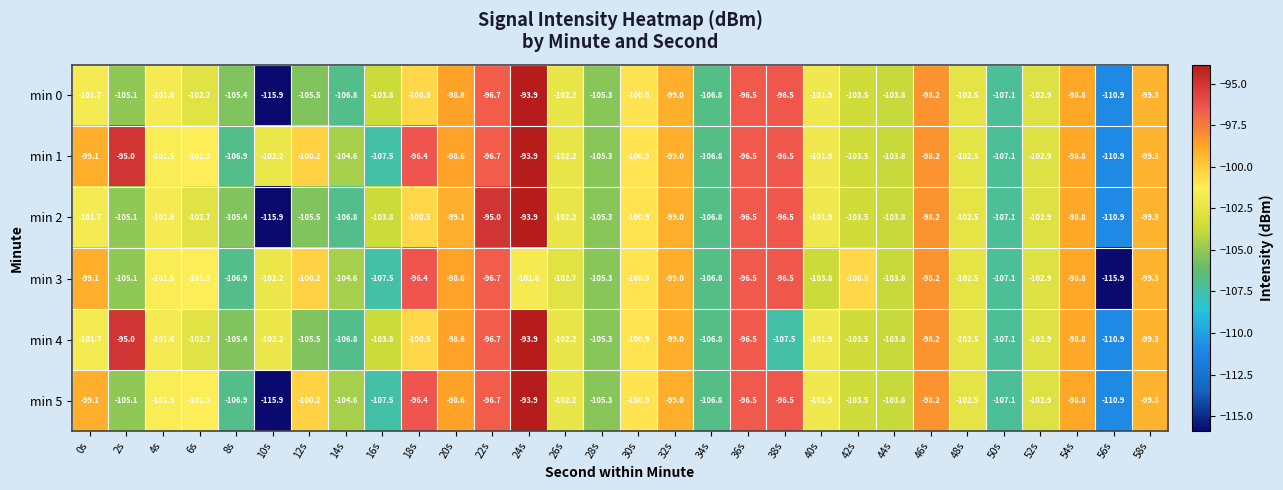

Count the number of categories in the chart.

30